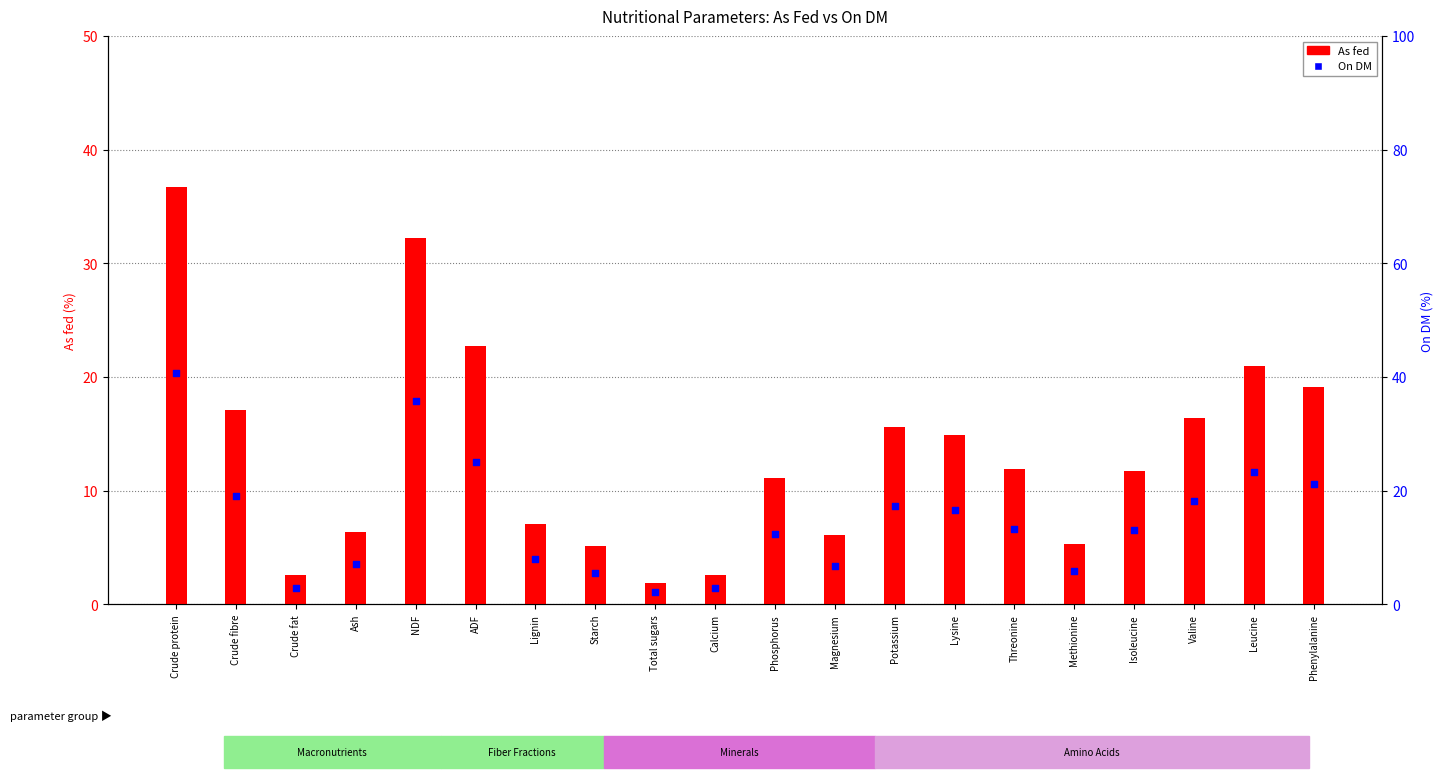

Which series reaches the maximum Y coordinate?

On DM